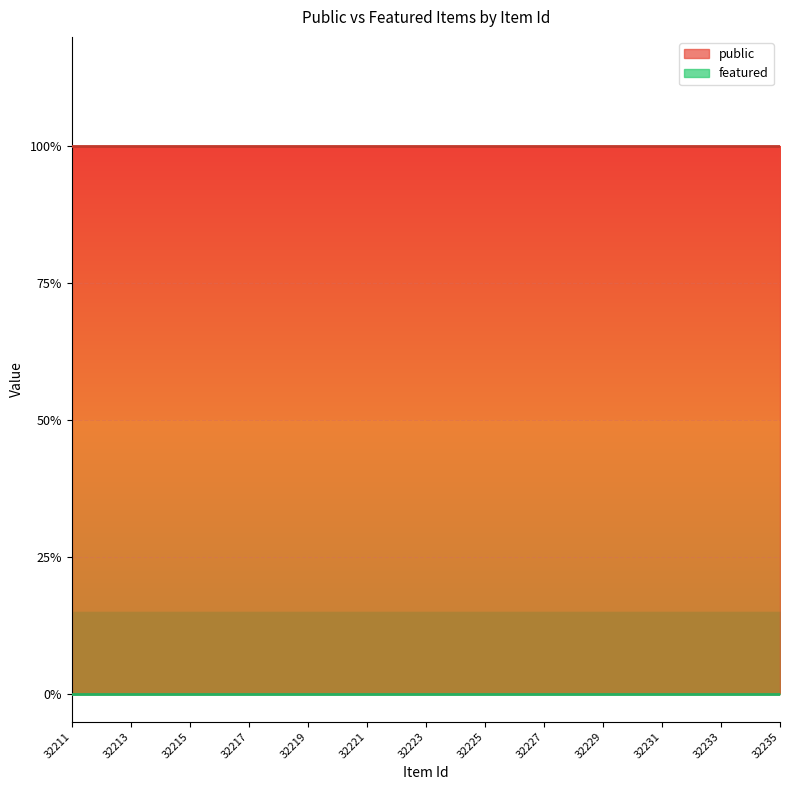

What are all the series names shown in the legend?

public, featured